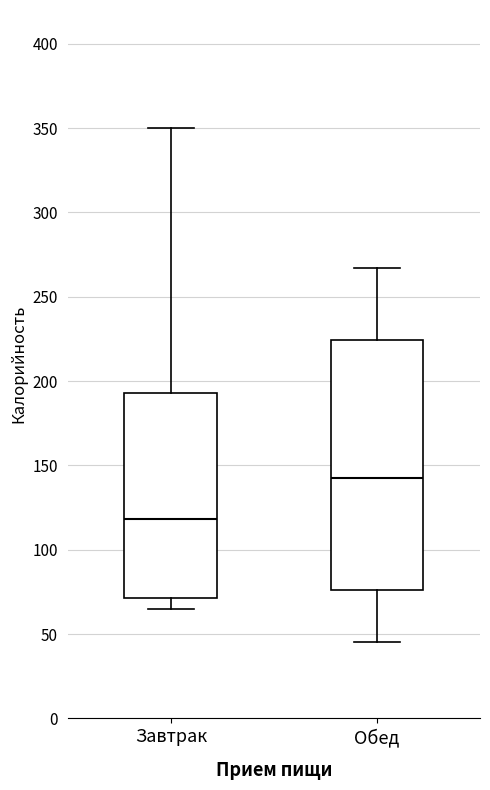

Reading left to right, read every box against the y-axis: the position of its median line, the range the box covers, and the ends of its whiskers. The values are not printed on the chart, so give them approximately, as read against the axis.

Завтрак: median 120, box 70 to 195, whiskers 65 to 350
Обед: median 145, box 75 to 225, whiskers 45 to 265